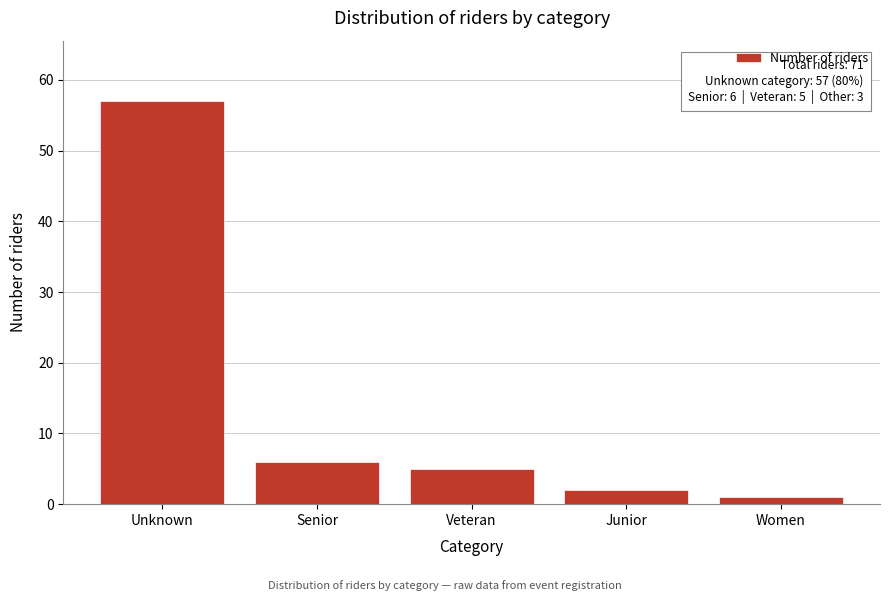

Reading left to right, what are all the values shown in this chart?

57	6	5	2	1